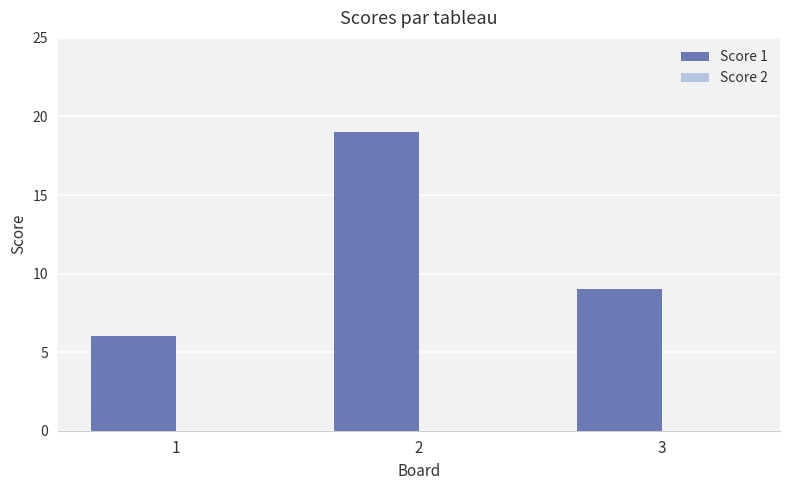

Reading right to left, transcribe all the data shown in this chart.

9	19	6